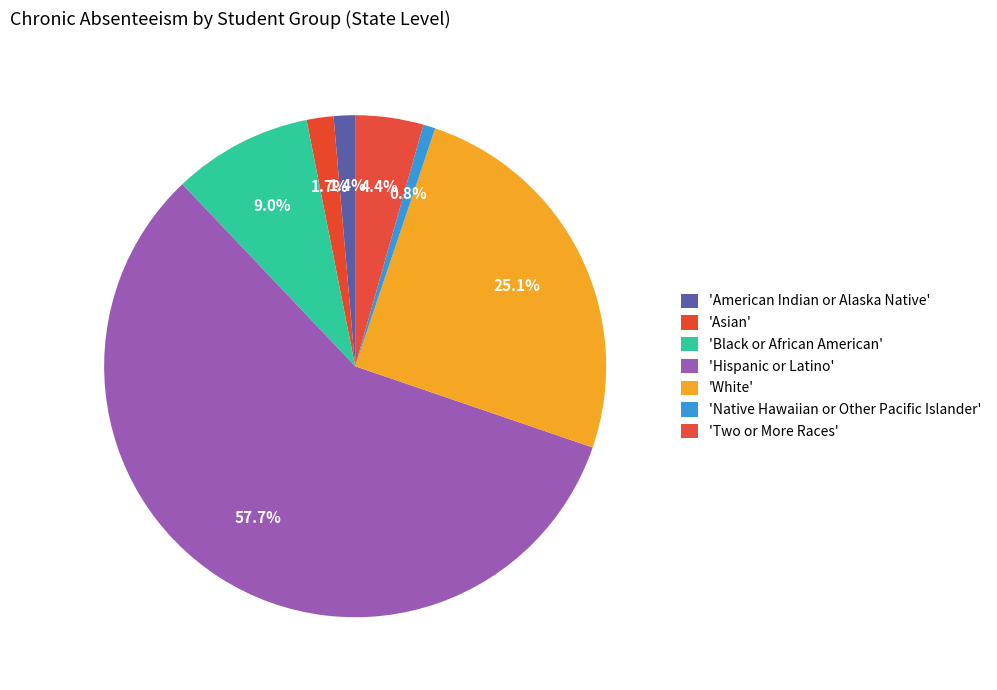

To the nearest percent, what is the difference between the largest and smallest slice percentages?

57%